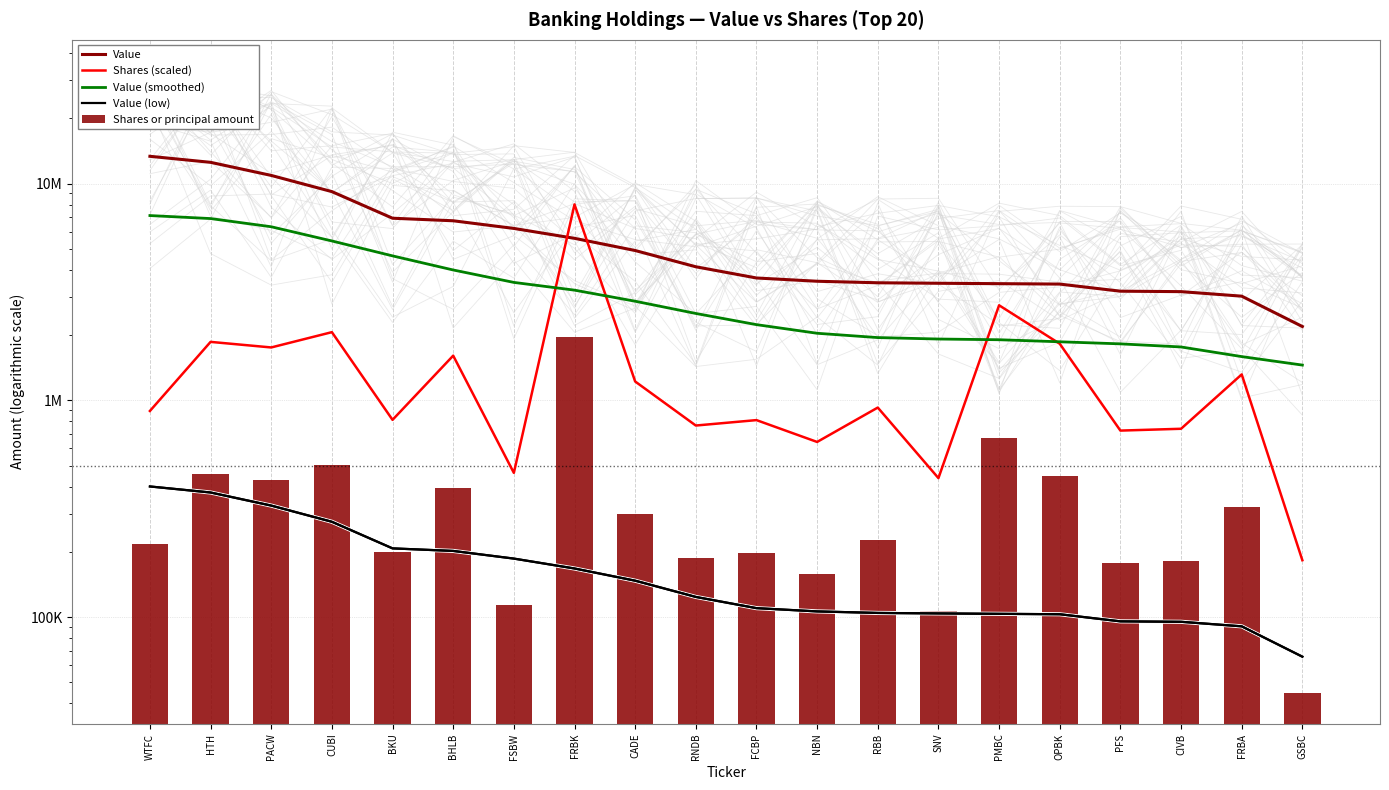

What is the label of the 10th bar from the right?

FCBP